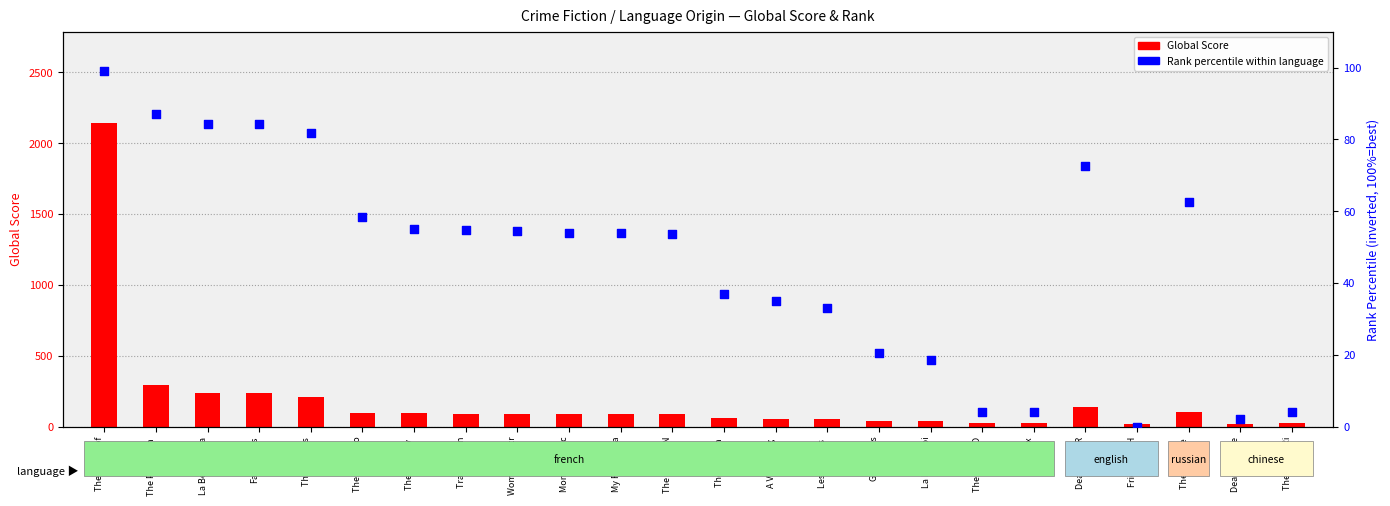

Which series has the largest Y range (max minus min)?

Global Score